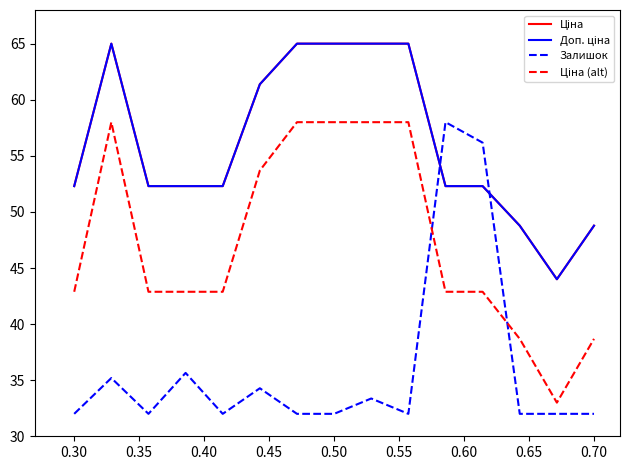

What is the minimum value shown in the chart?

32.0